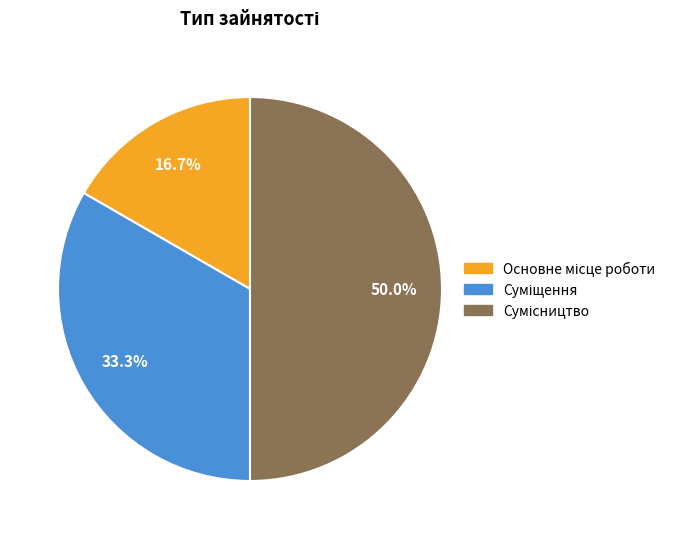

Is it true that Сумісництво is 50% of the pie?

True